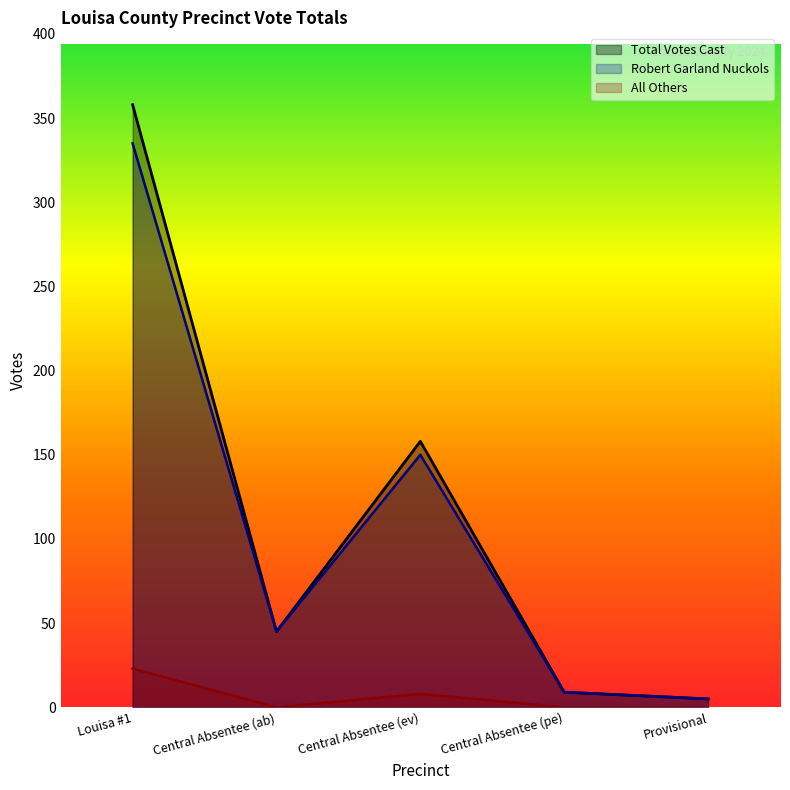

At which category does Total Votes Cast reach its first local valley?

Central Absentee (ab)